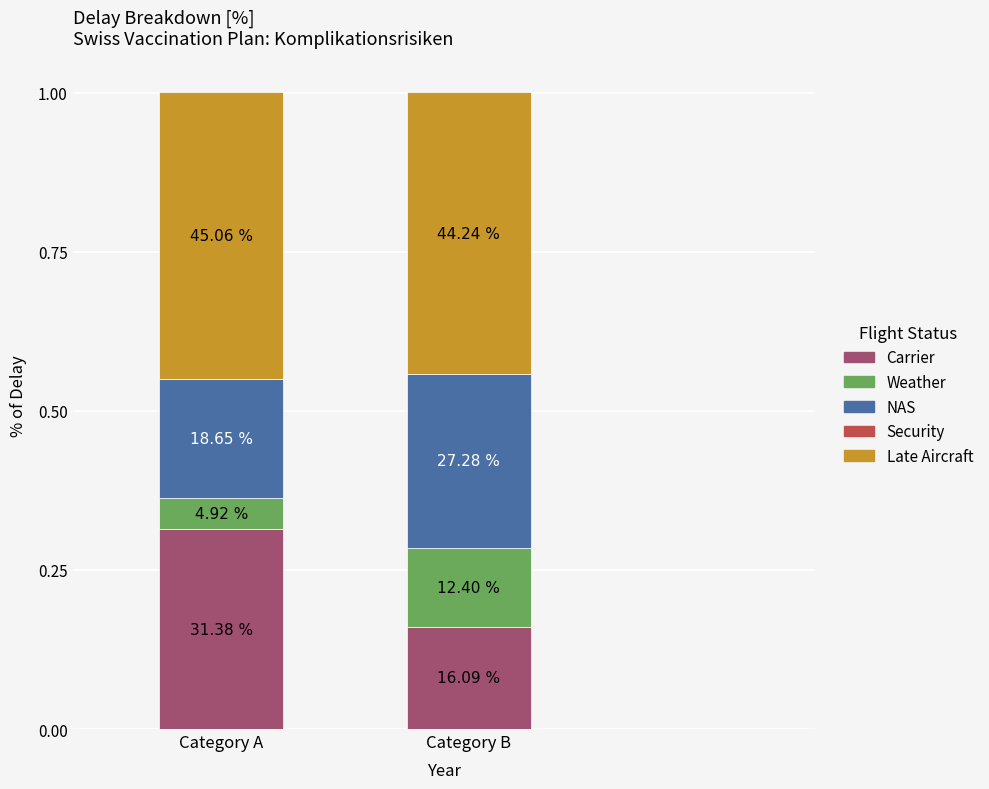

The value of NAS at Category A is 0.2. True or false?

True